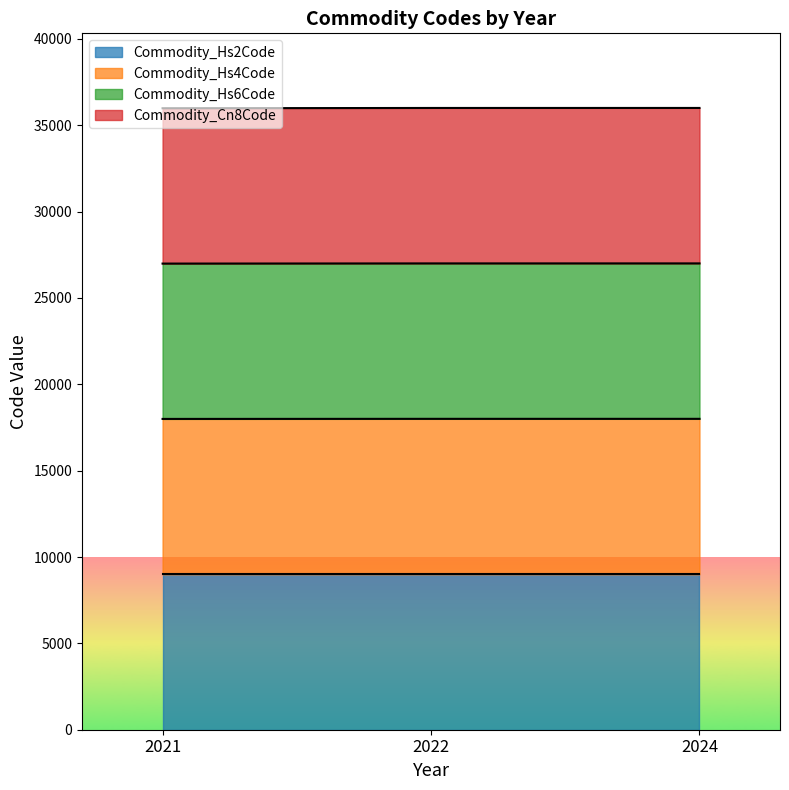

What are all the series names shown in the legend?

Commodity_Hs2Code, Commodity_Hs4Code, Commodity_Hs6Code, Commodity_Cn8Code